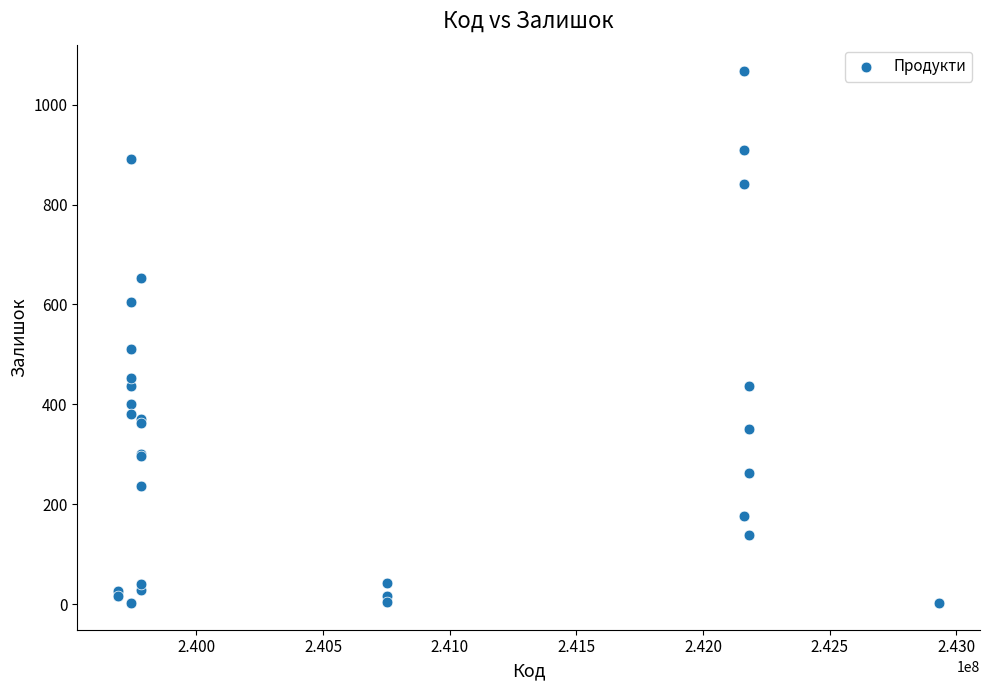

What Y value in the scatter plot is closest to 534?

510